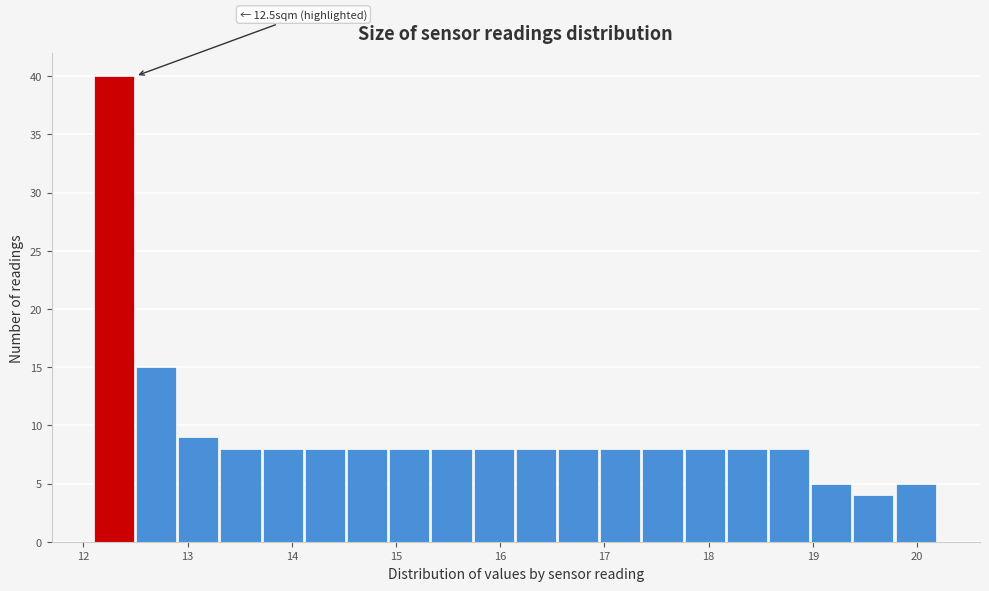

Which range on the x-axis has the tallest bar?

12.1 to 12.5